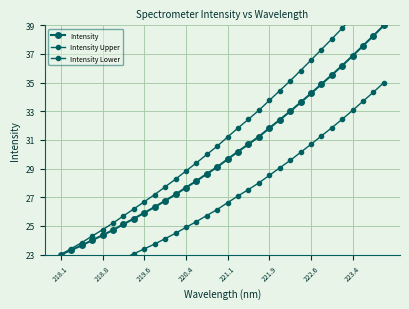

True or false: Intensity has more than 1 interior local peaks.

False